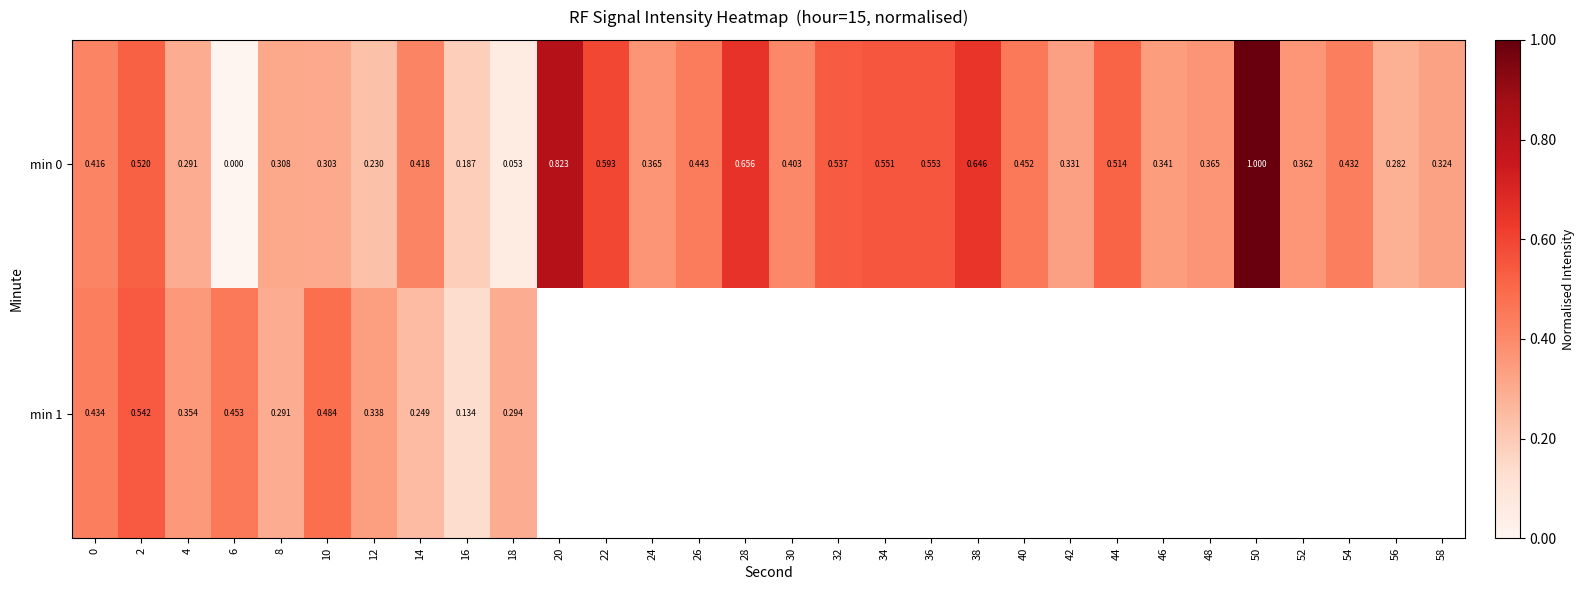

Which series has the largest range (max minus min)?

row_0